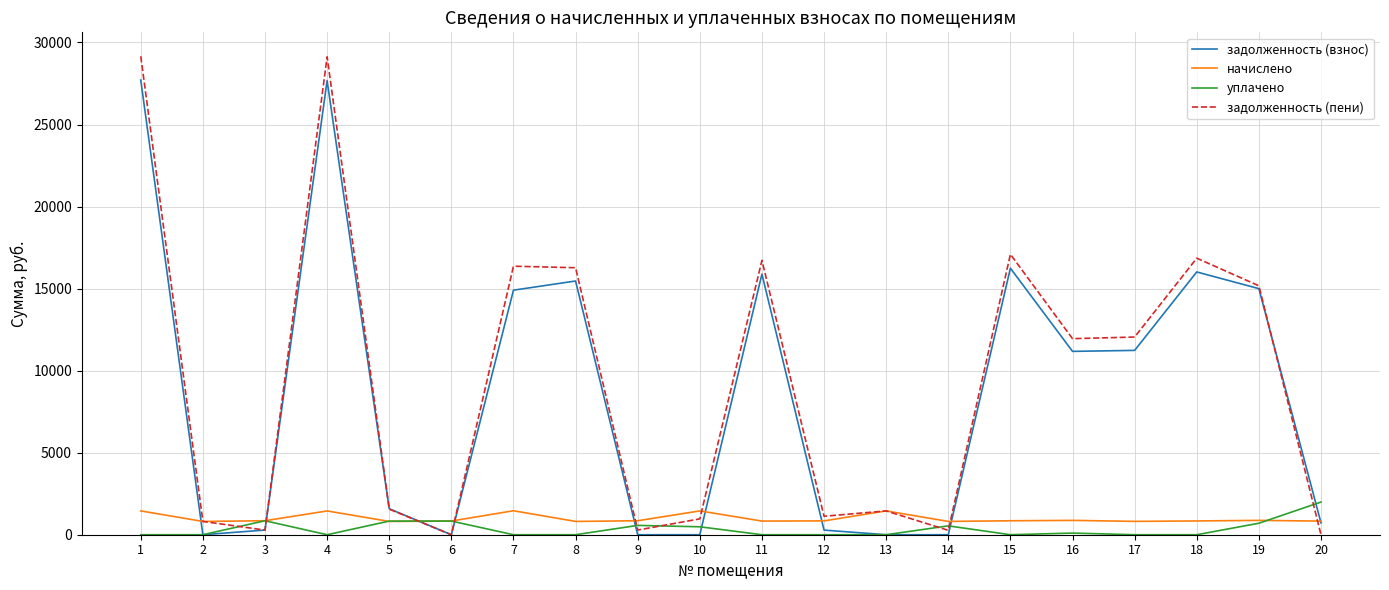

What is the sum of all уплачено values?

6898.0